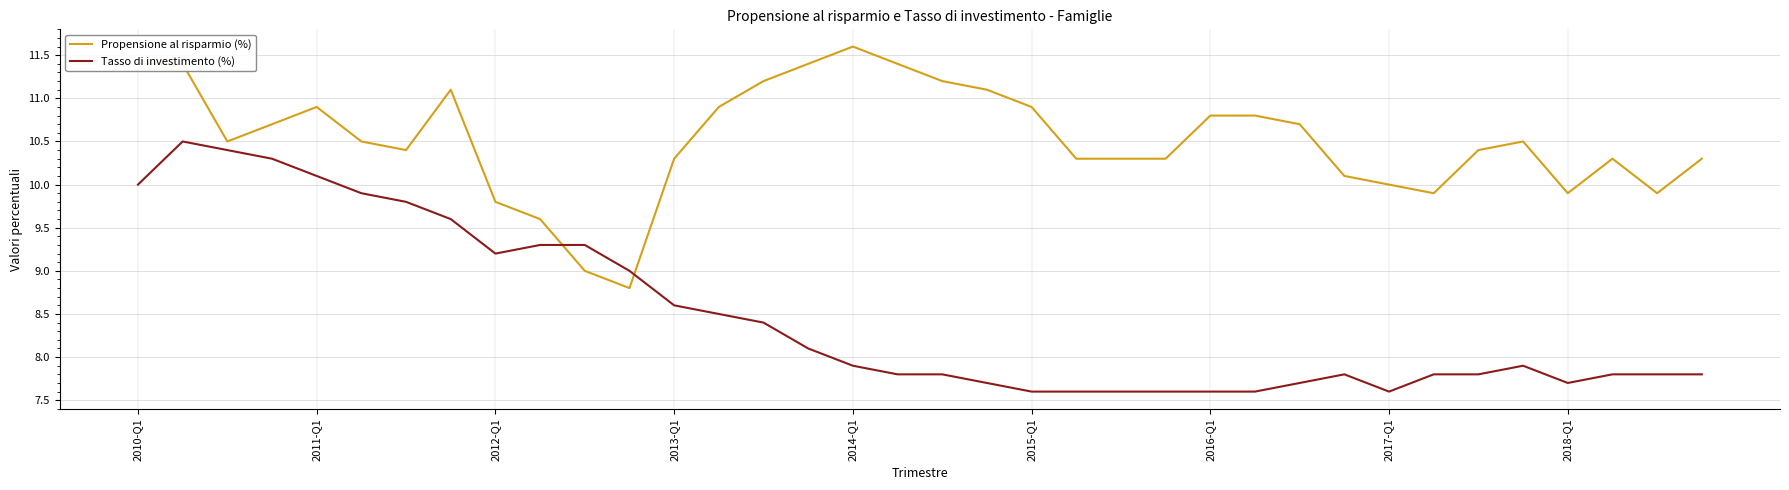

What are all the series names shown in the legend?

Propensione al risparmio (%), Tasso di investimento (%)